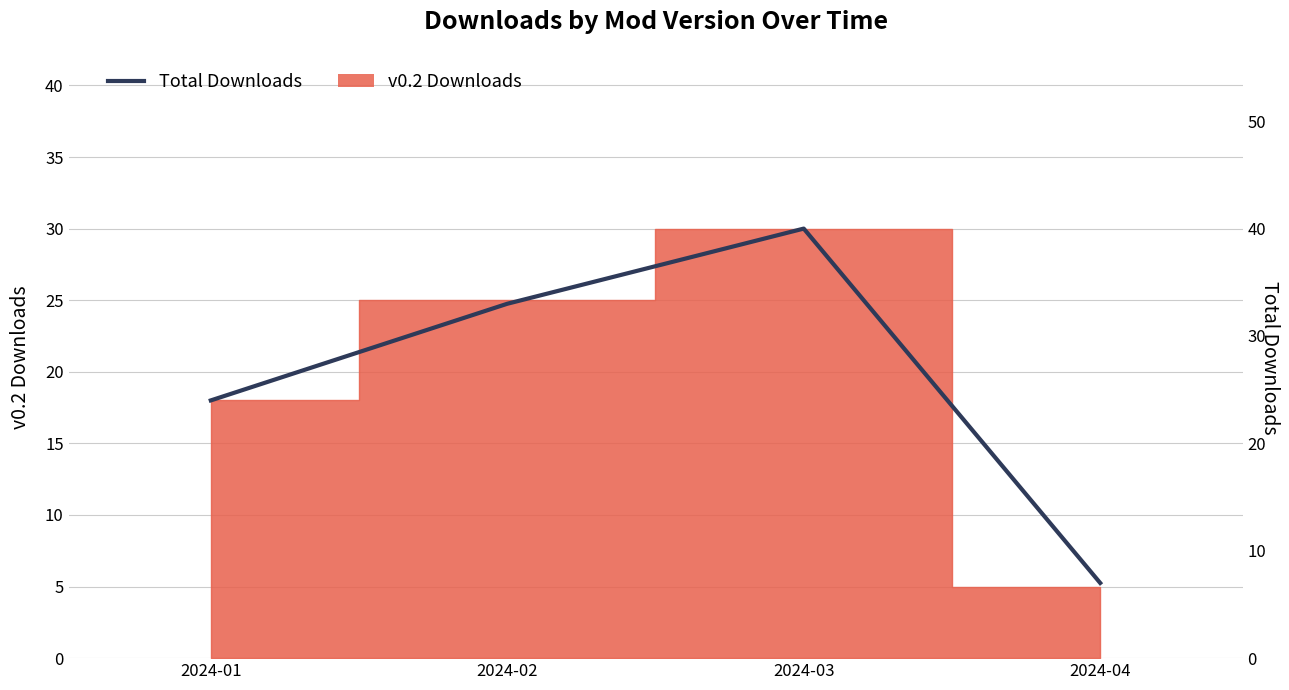

Which label corresponds to the largest value in the chart?

2024-03